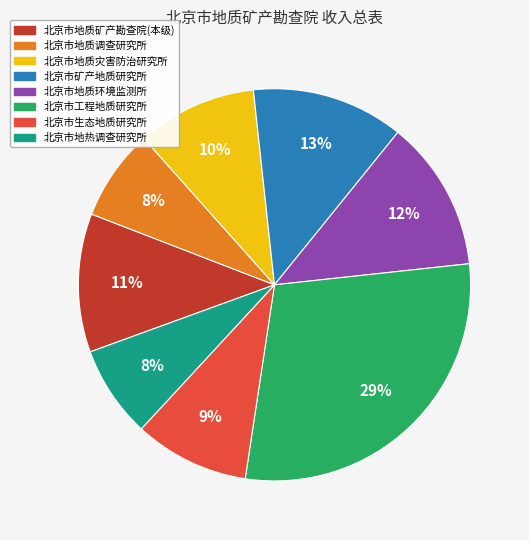

How many segments does this pie chart have?

8